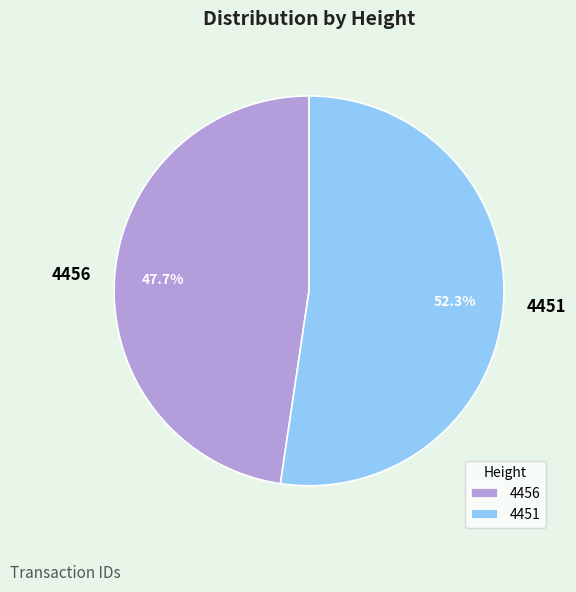

Combined, do 4451 and 4456 account for over 50%?

Yes